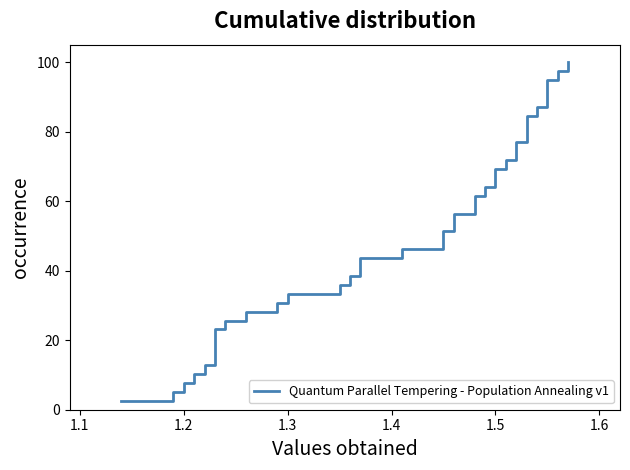

How many lines are shown in the chart?

1